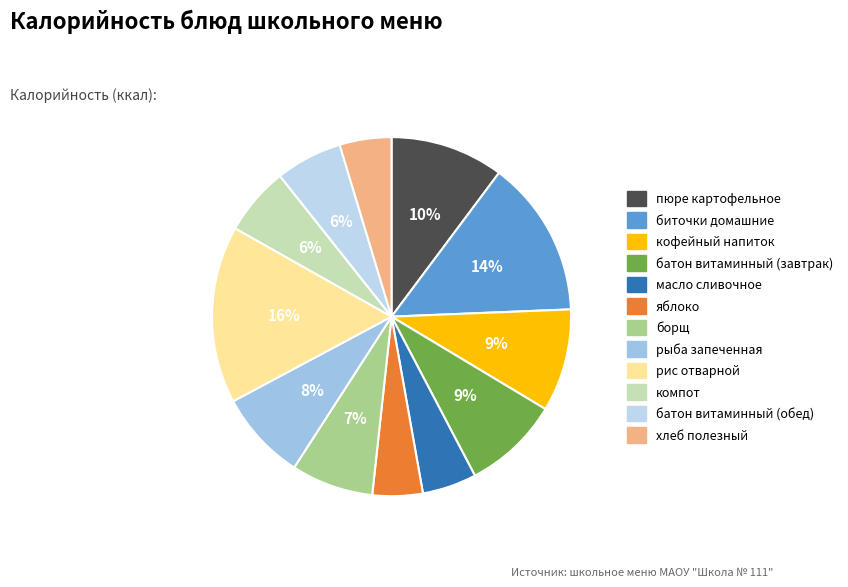

What percentage is the батон витаминный (обед) slice, to the nearest percent?

6%